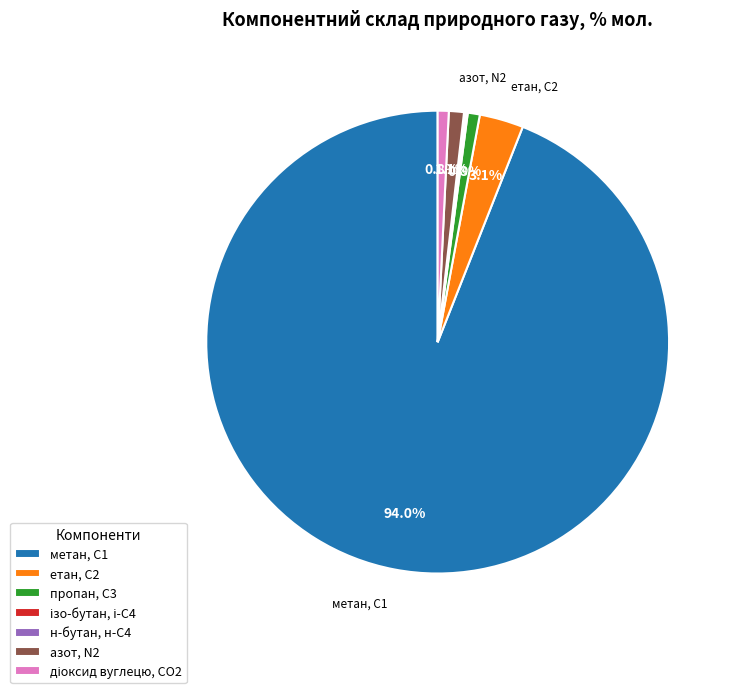

Which slice is the largest?

метан, С1